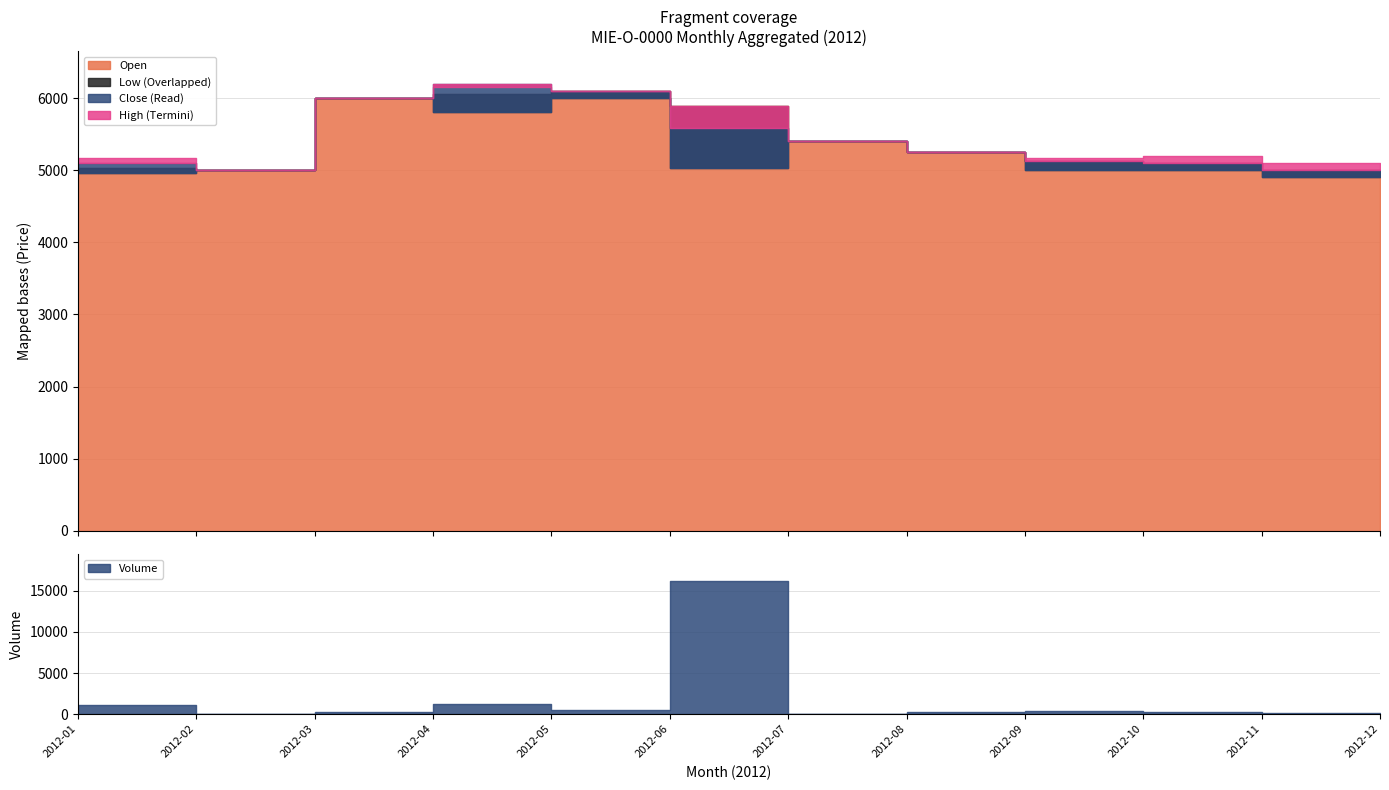

Is it true that Low equals 5250 at 2012-08?

True